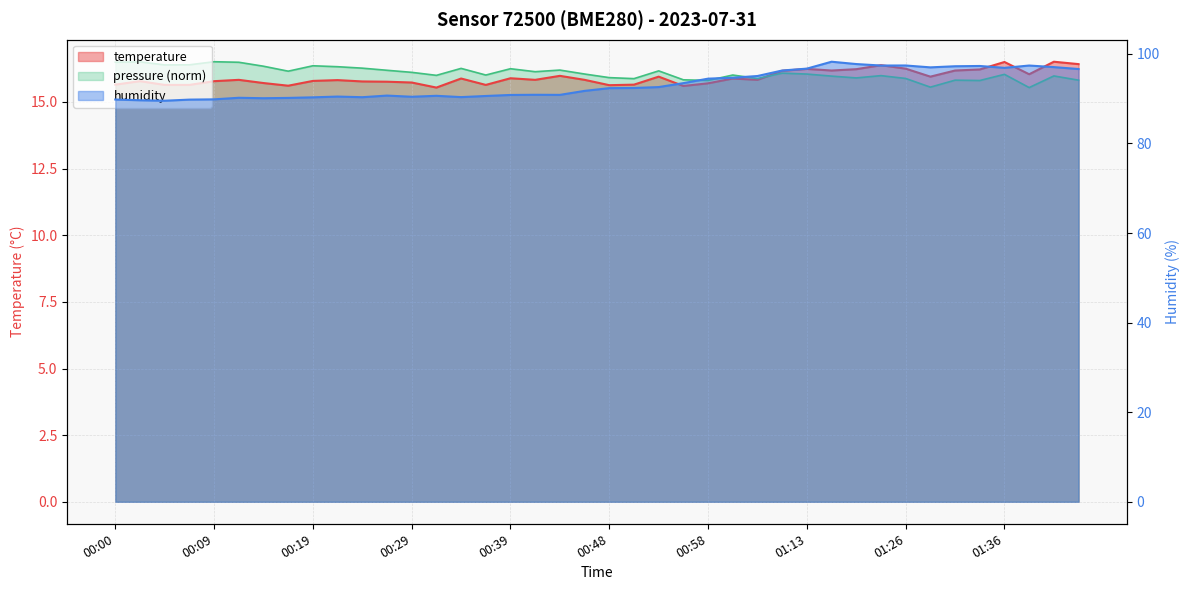

Between 00:07 and 01:03, which is larger?

01:03